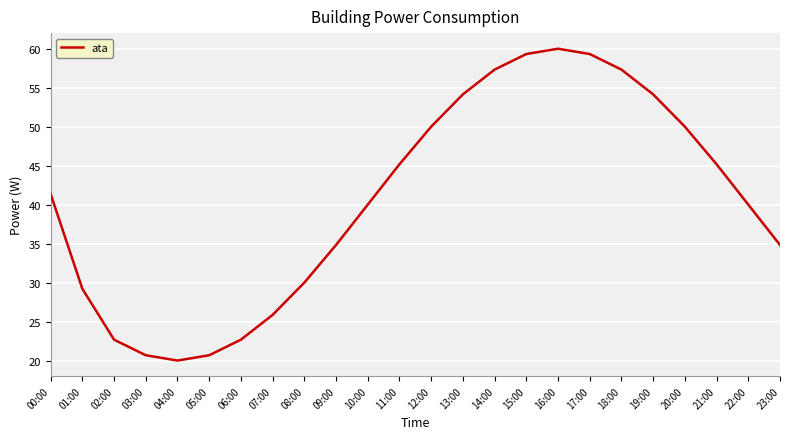

True or false: the data shows 22.7 at 02:00.

True